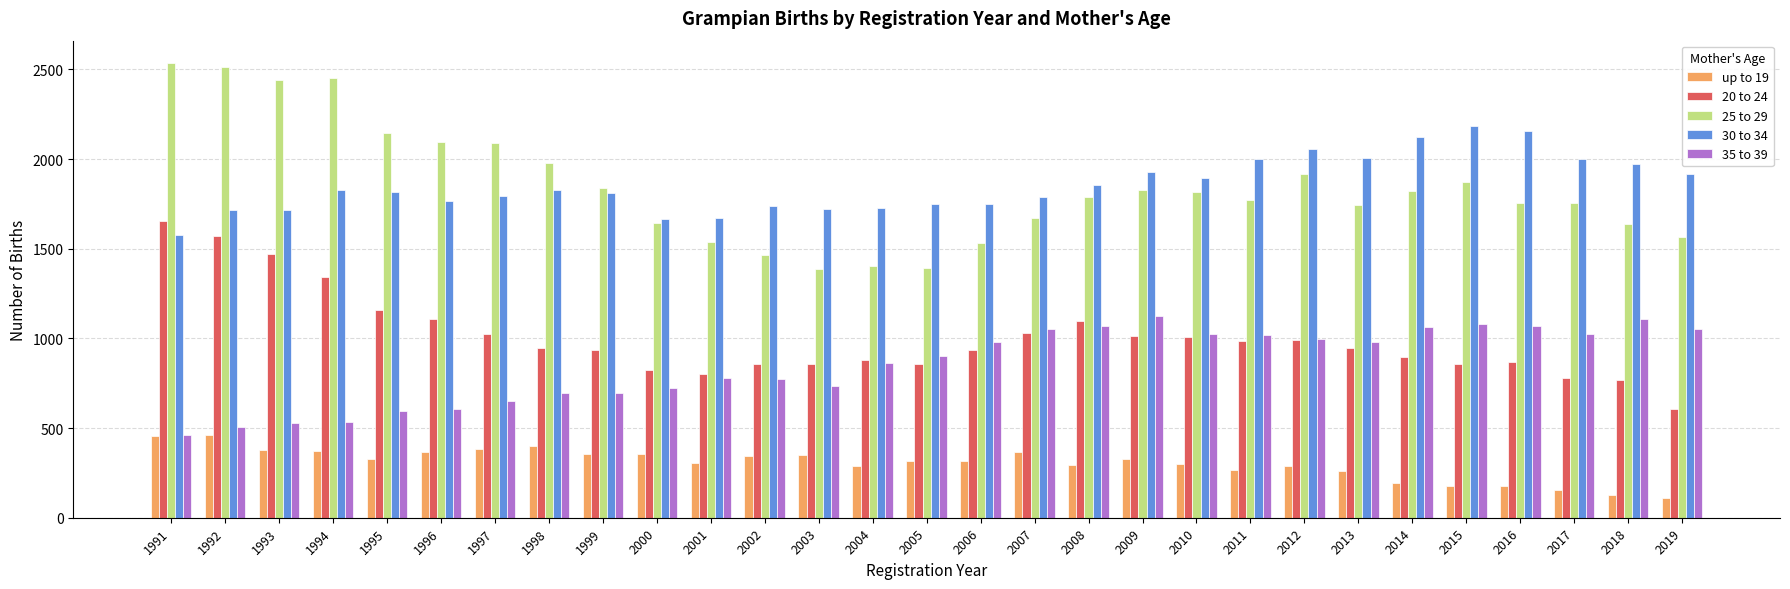

What is the value of the 20 to 24 bar at the 29th from the left?

608